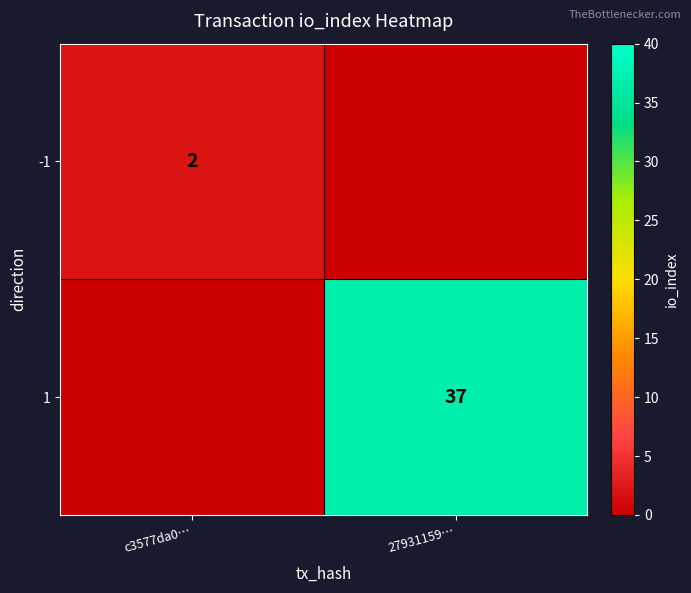

What is the spread (max minus min) of values at 27931159…?

37